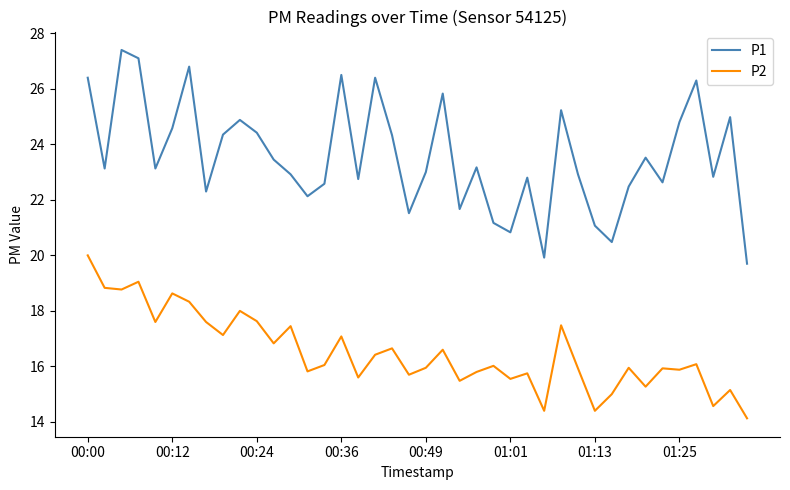

What is the sum of all P2 values?

660.5